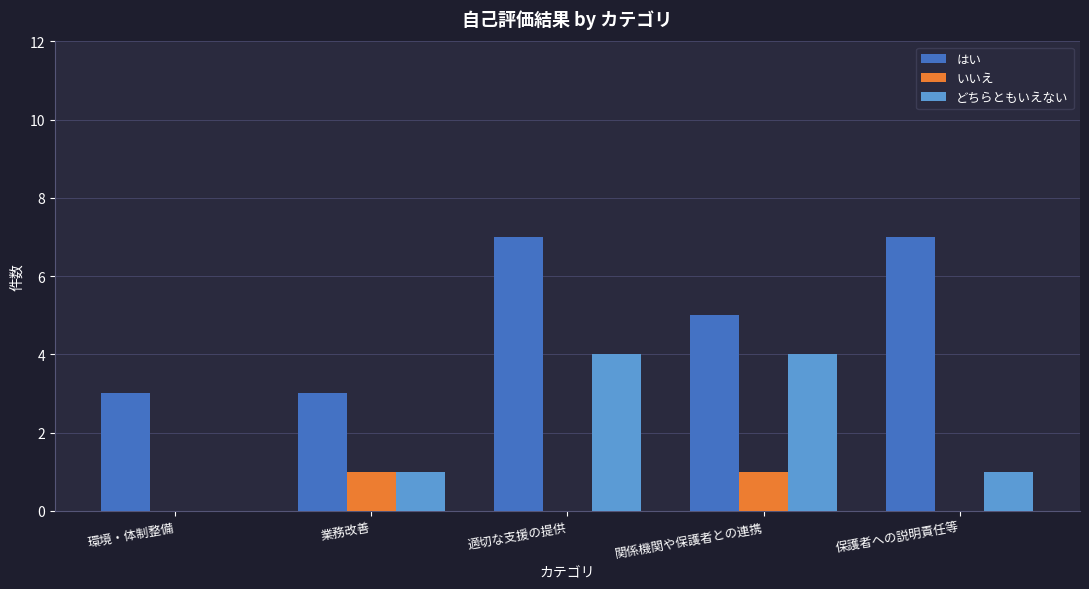

At which category is the sum across all series the highest?

適切な支援の提供